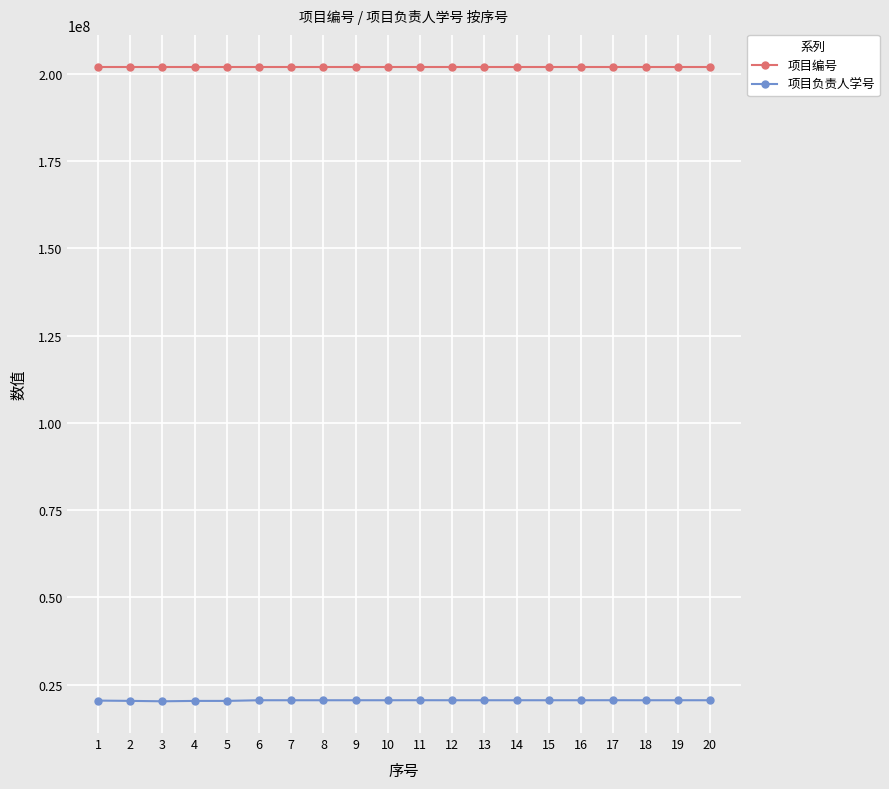

True or false: 项目负责人学号 and 项目编号 intersect in this chart.

False